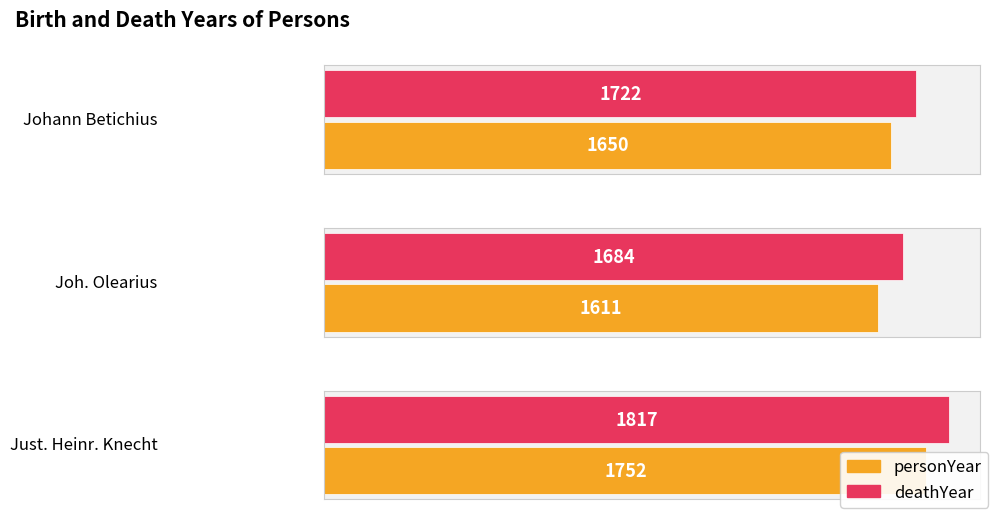

Rank the series by their maximum value, from lowest to highest.

personYear, deathYear